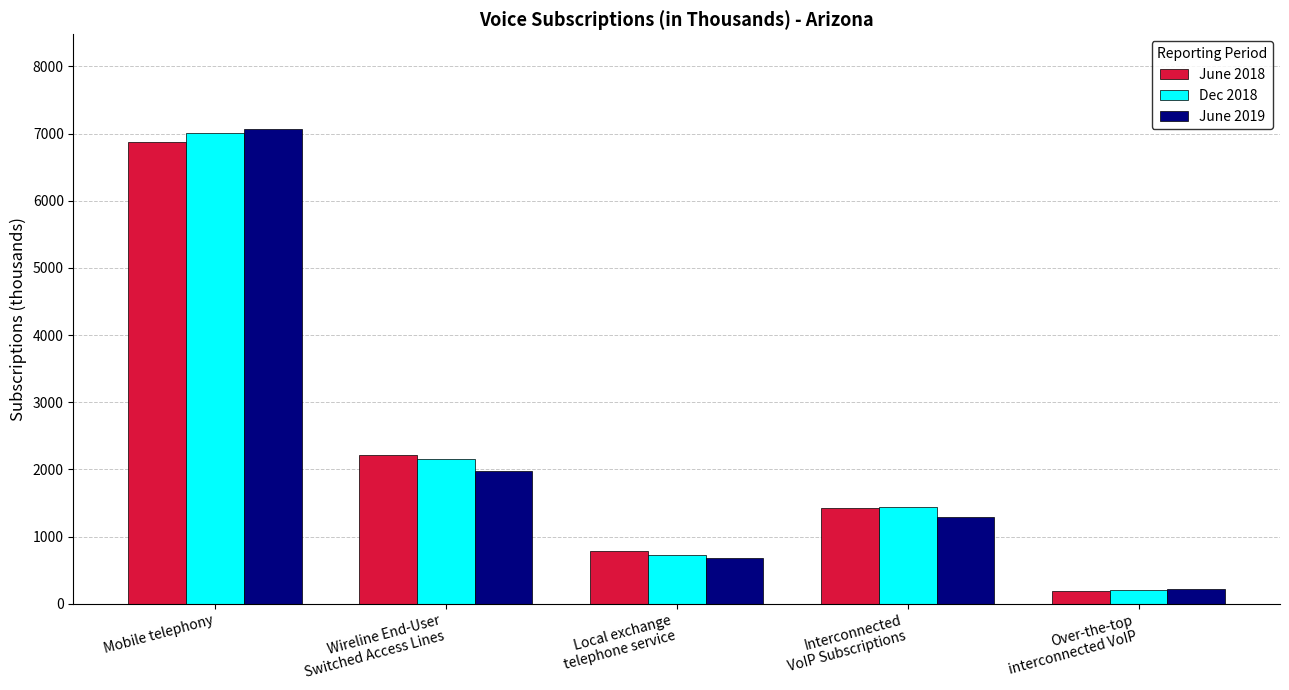

At how many categories does at least one series exceed 965?

3